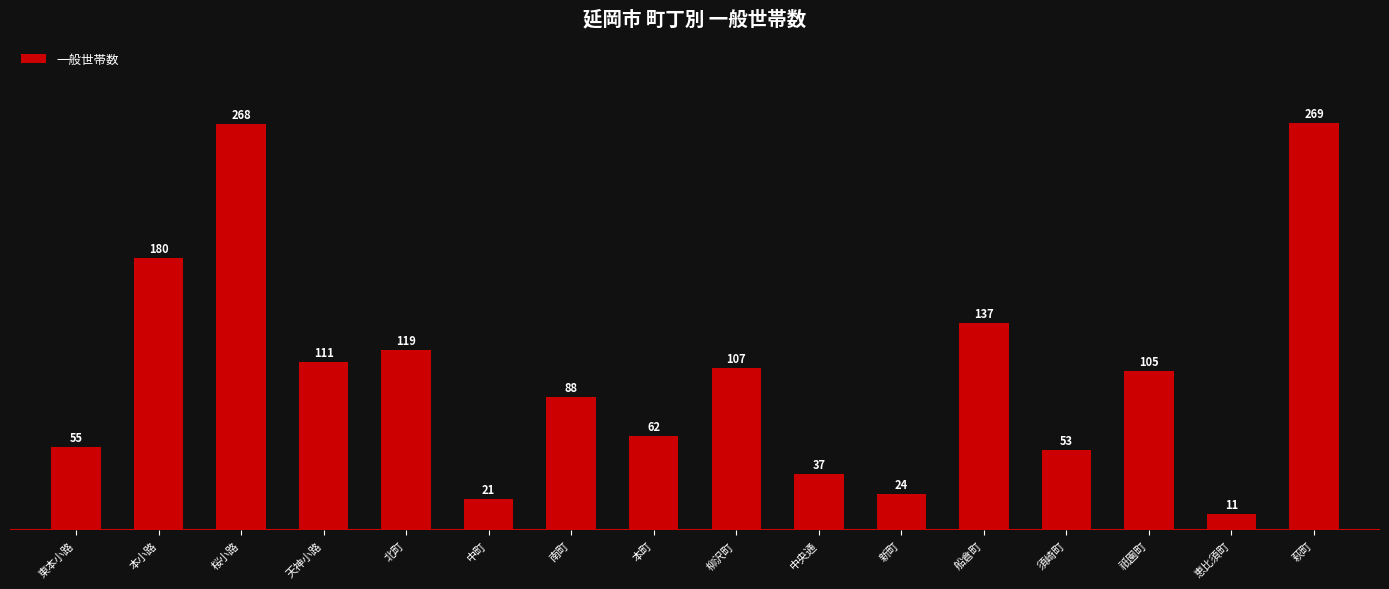

Does the chart contain stacked bars?

No